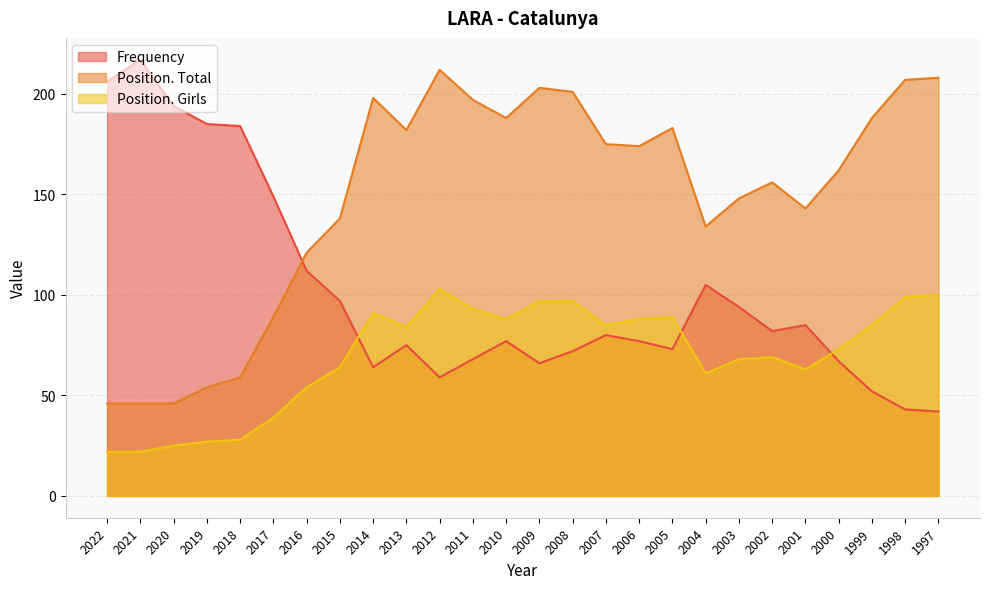

At which label does Frequency first exceed 80?

2022